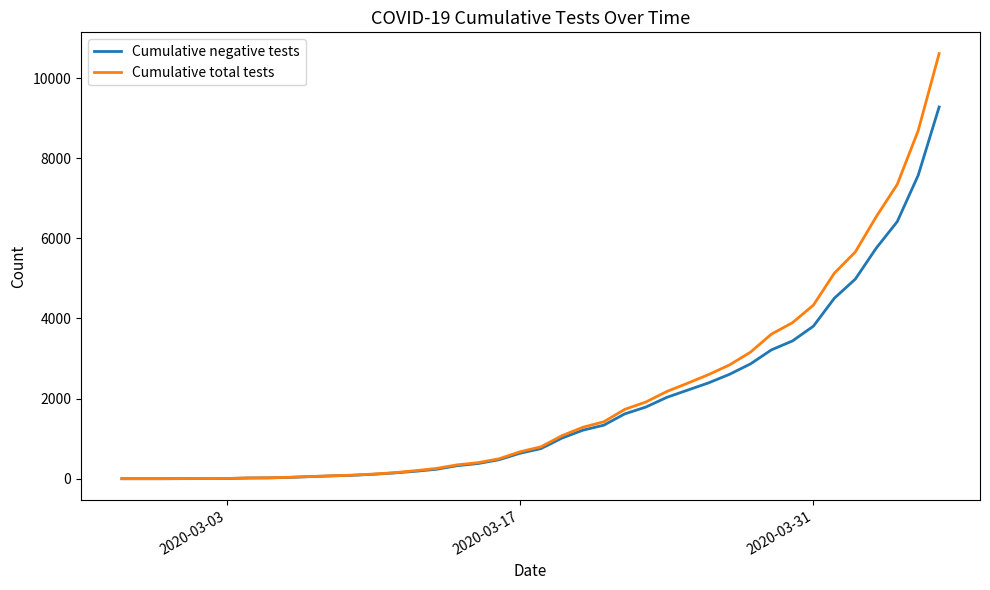

What is the highest value of the Cumulative negative tests series?

9279